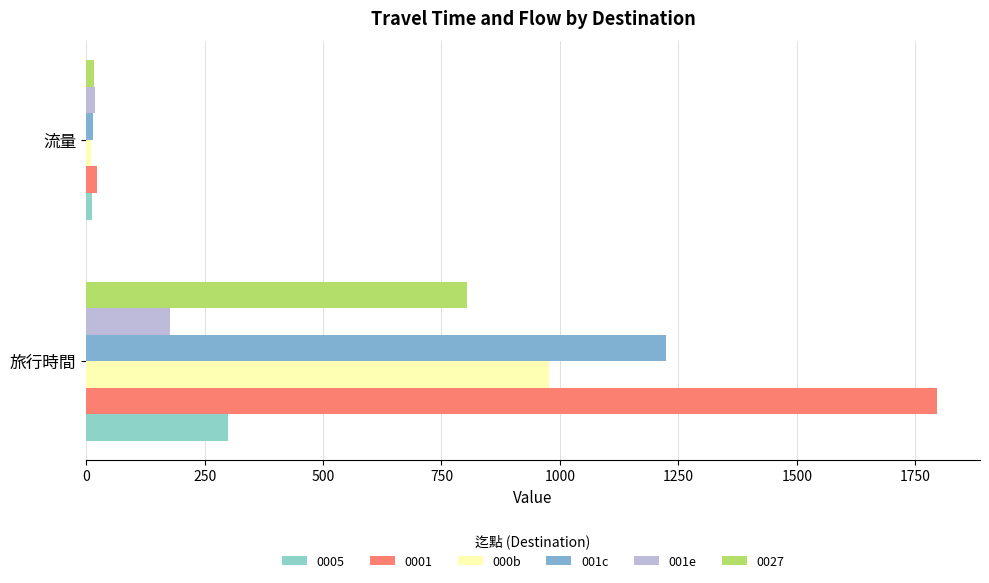

What is the value of the 000b bar at the 2nd from the left?

10